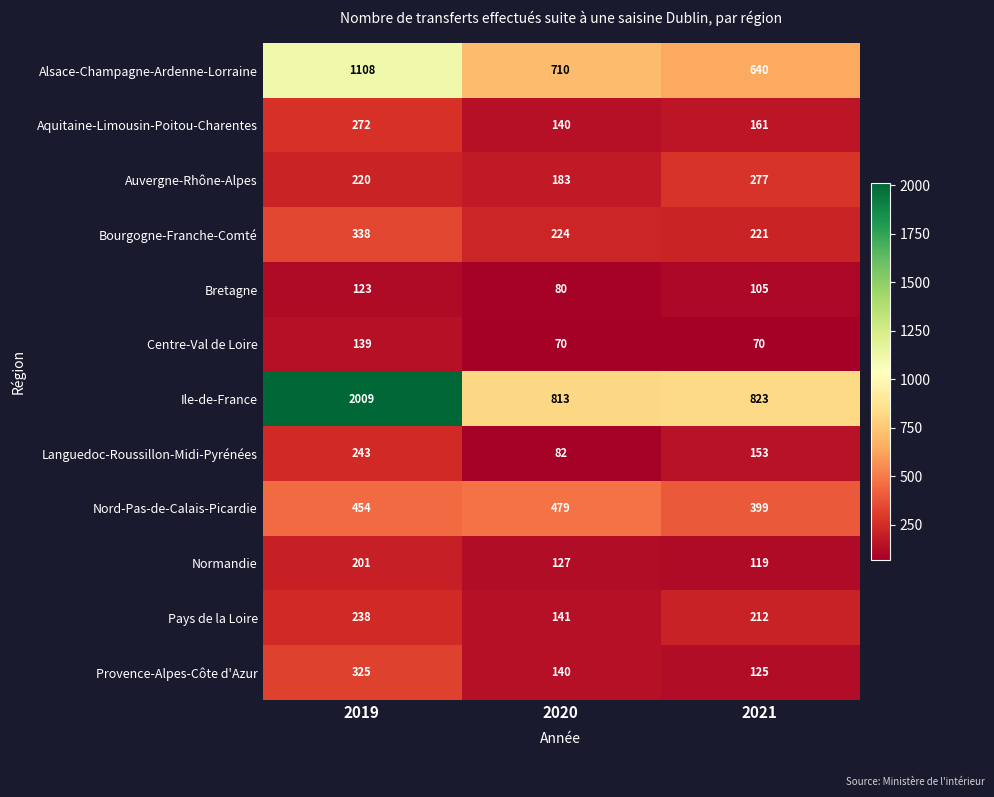

Which series has the largest range (max minus min)?

Ile-de-France